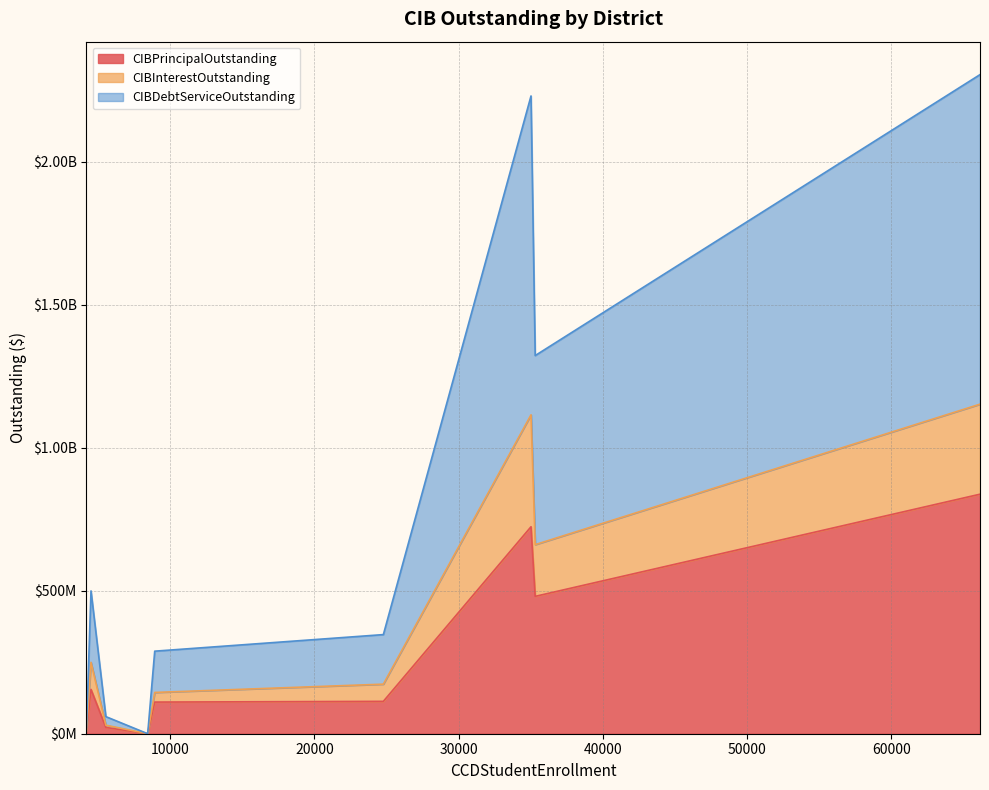

Does the chart have visible grid lines?

Yes